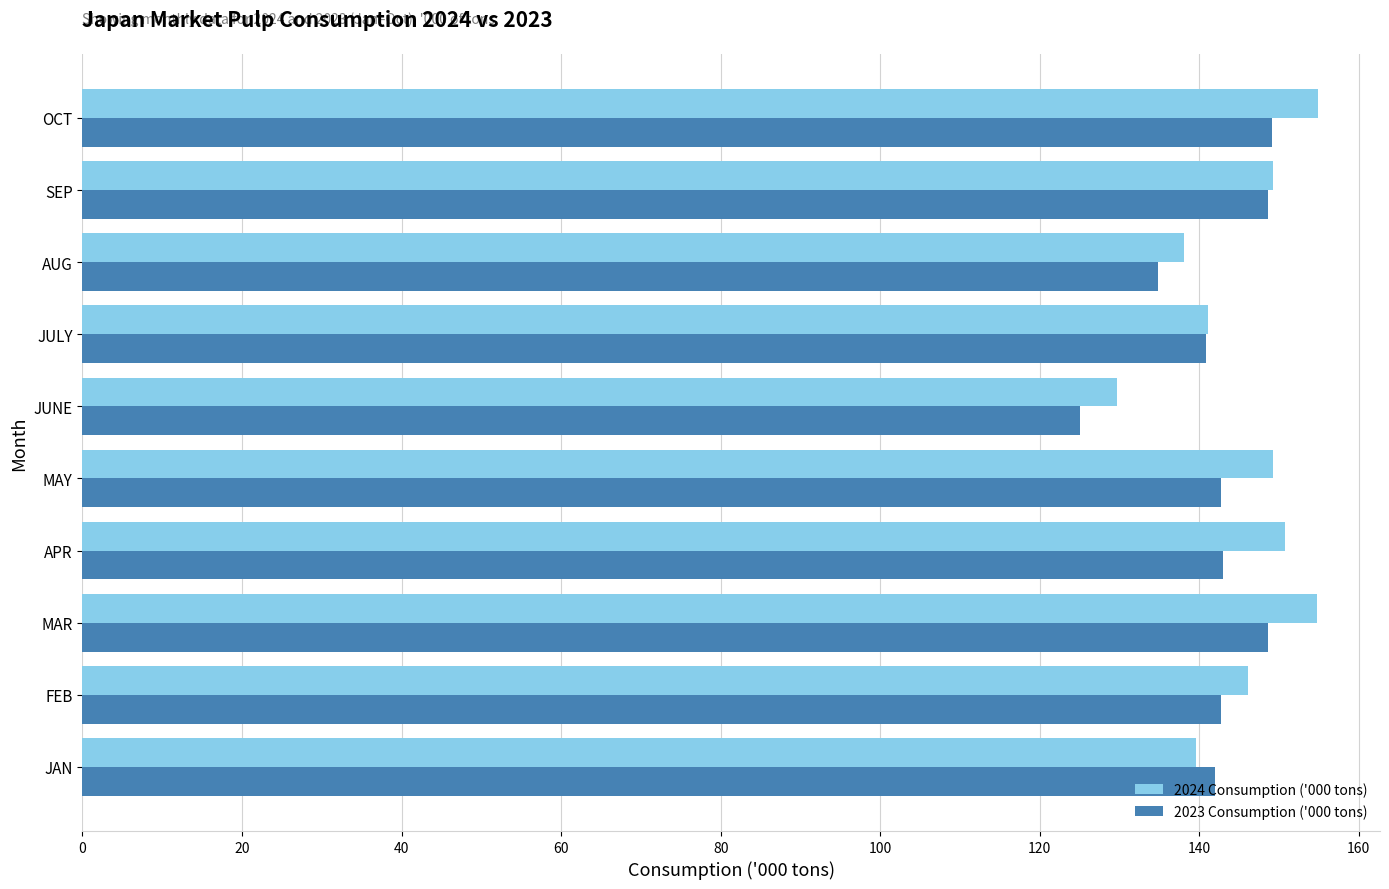

Which series has the largest total across all categories?

2024 Consumption ('000 tons)